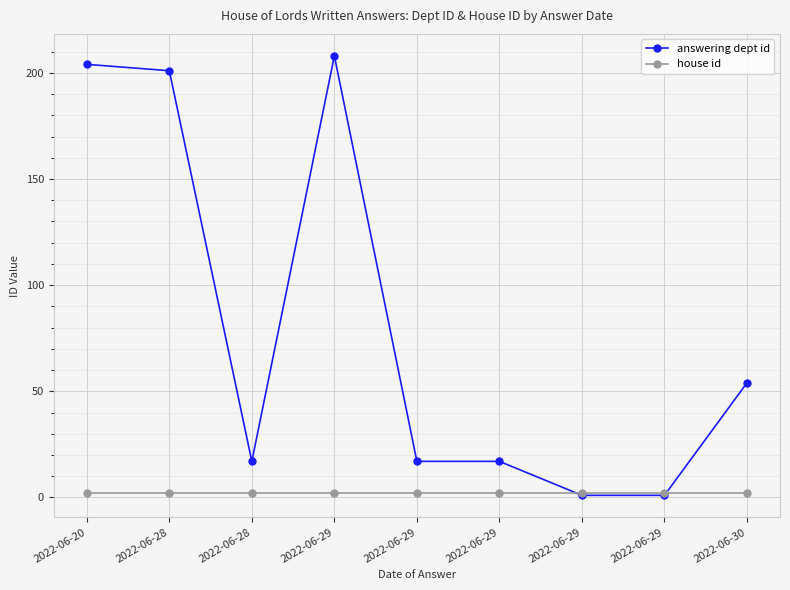

Count the number of categories in the chart.

9